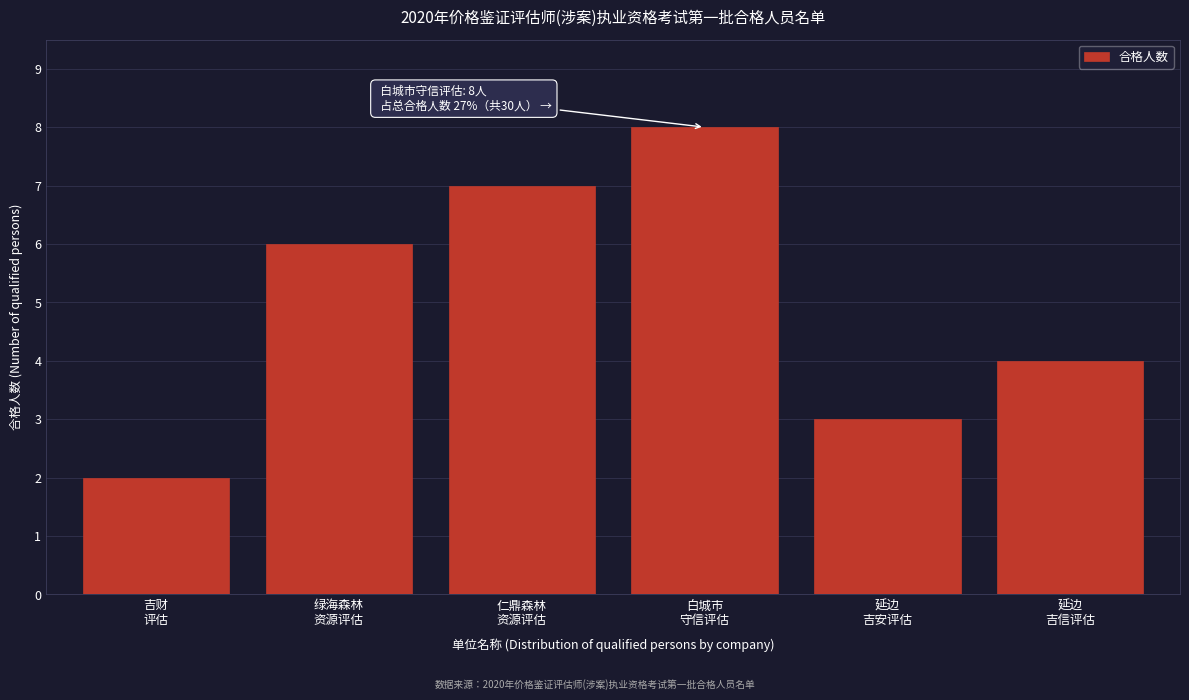

Reading left to right, extract all data points from this chart.

2	6	7	8	3	4